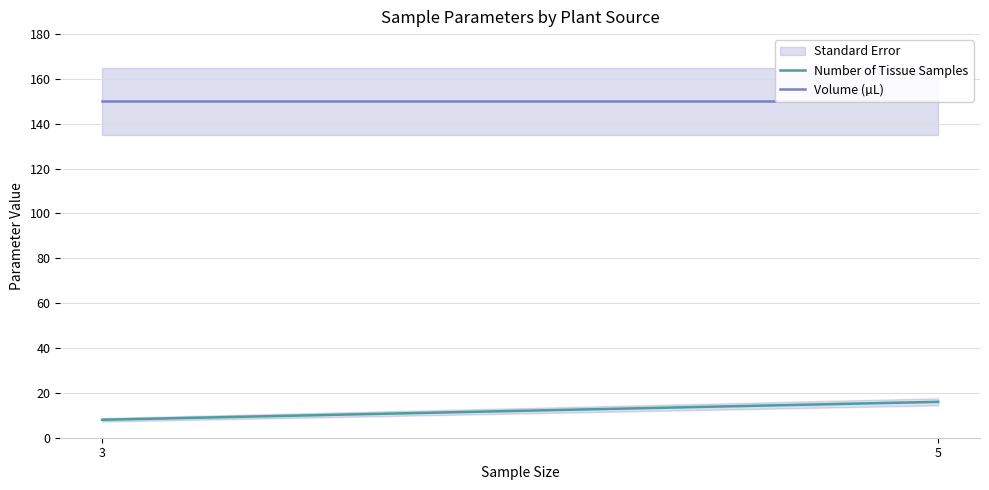

Is it true that Number of Tissue Samples equals 13 at 3?

False